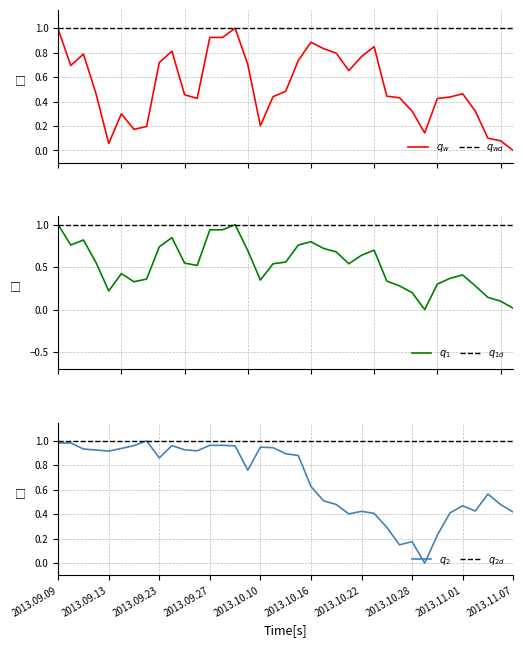

Is this an area chart (filled region under the line)?

No